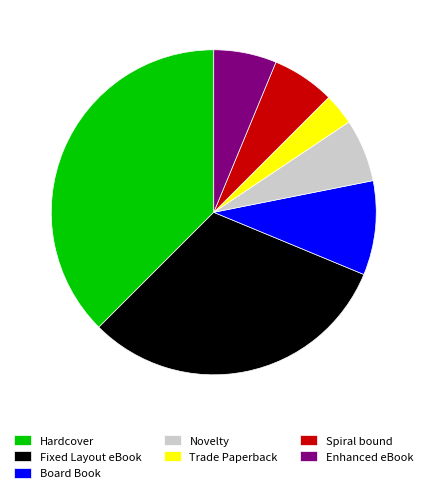

Combined, do Novelty and Board Book account for over 50%?

No